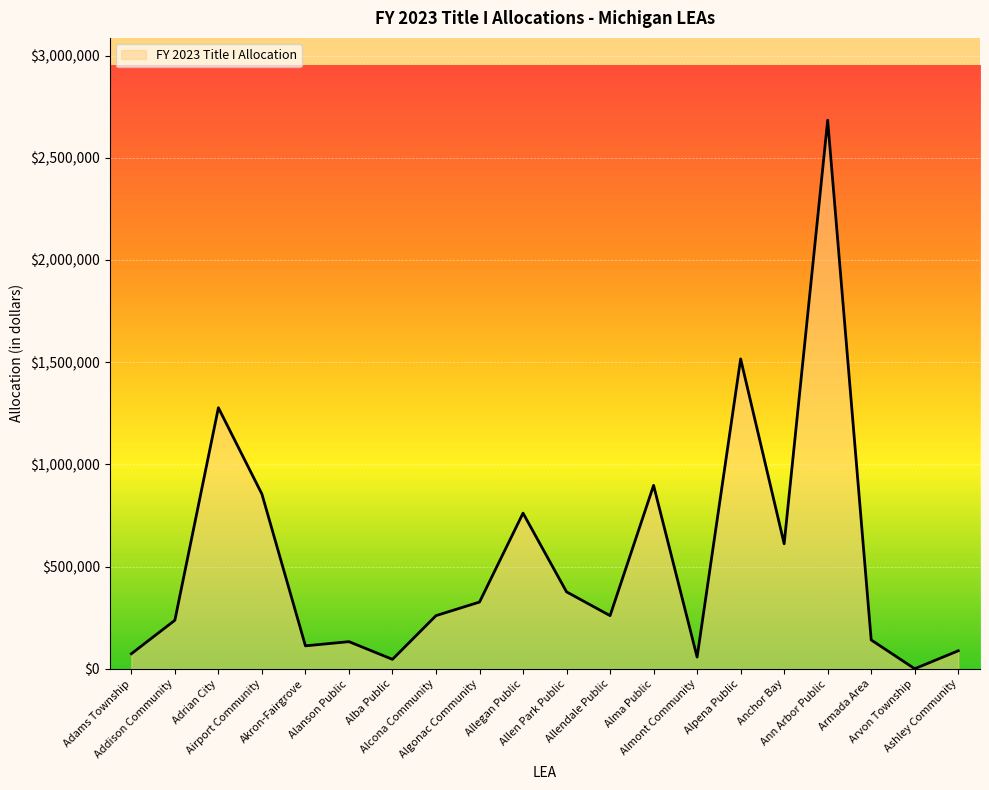

What is the difference between the maximum and minimum values?

2682729.2